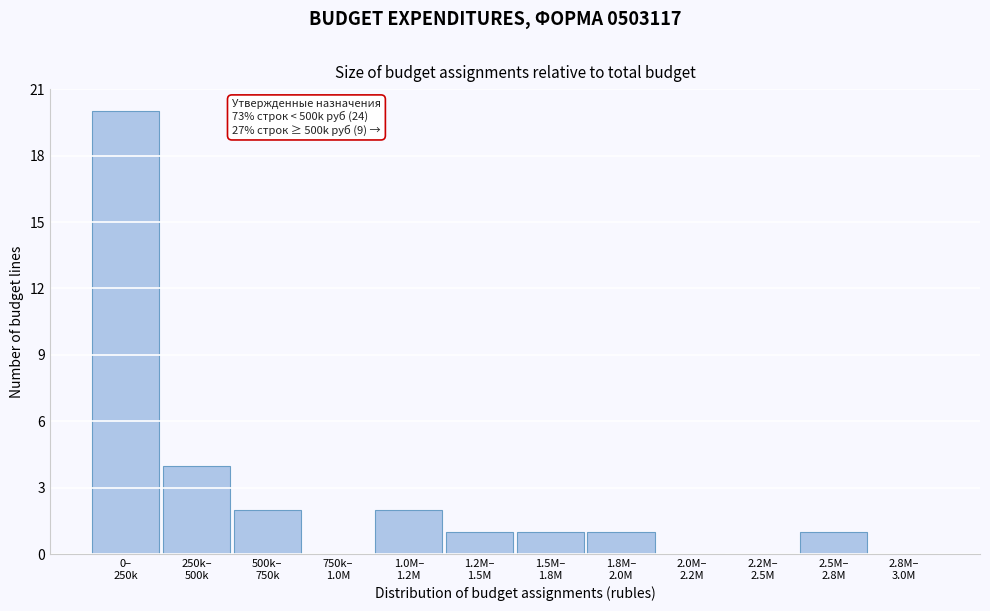

What is the maximum value shown in the chart?

20